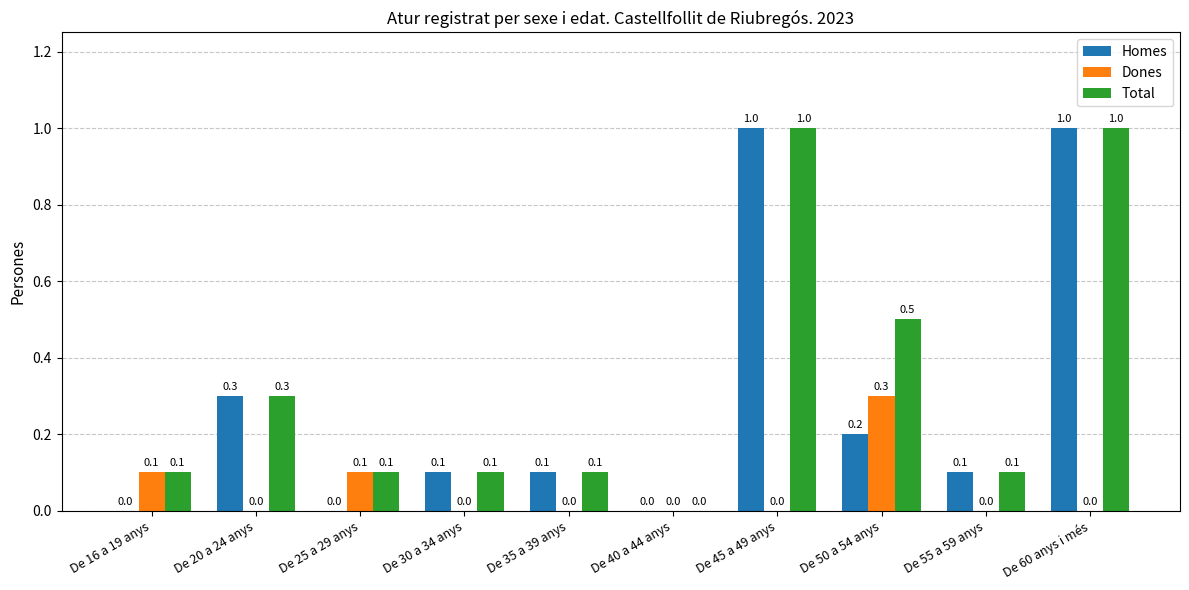

What is the sum of all Total values?

3.3